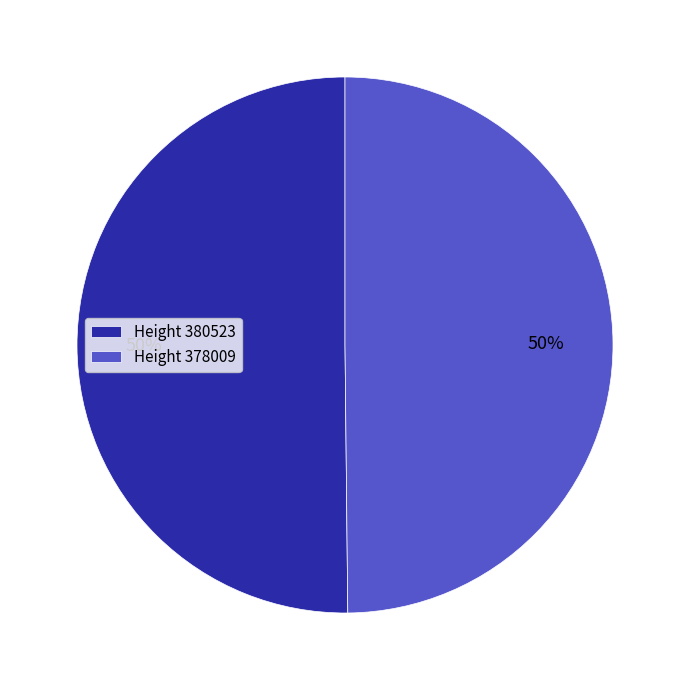

Is it true that Height 380523 is 61% of the pie?

False